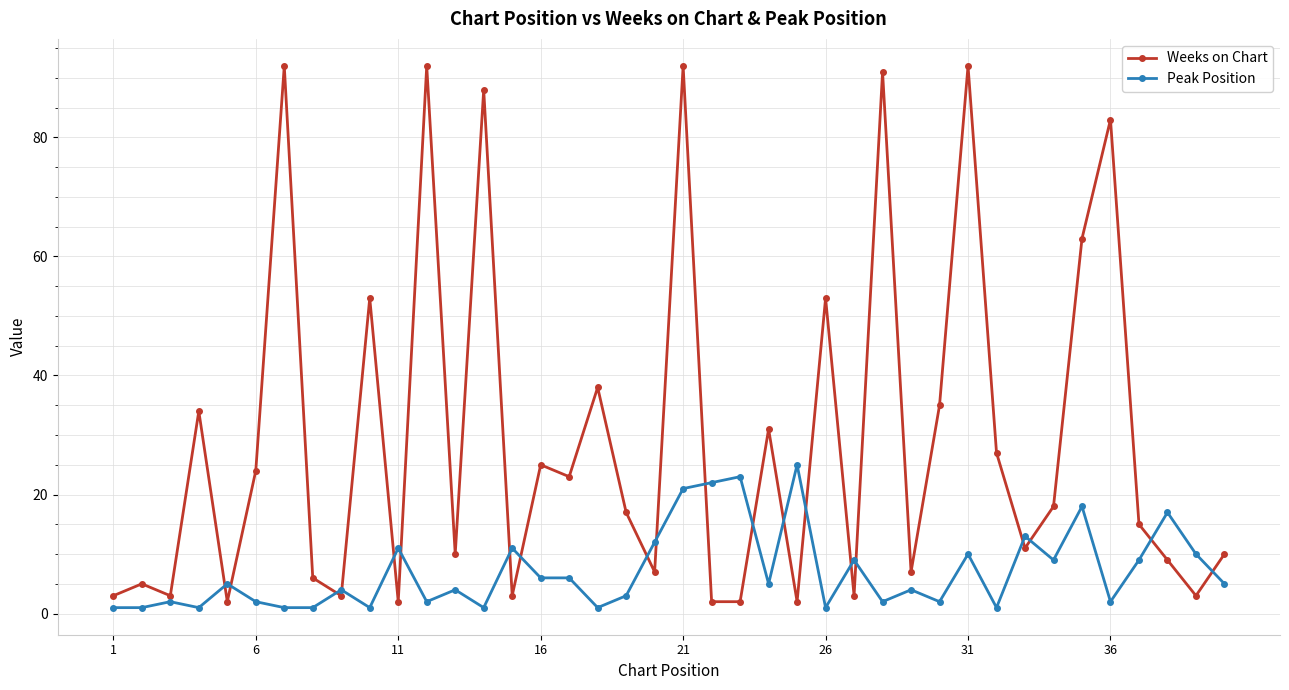

What is the maximum value shown in the chart?

92